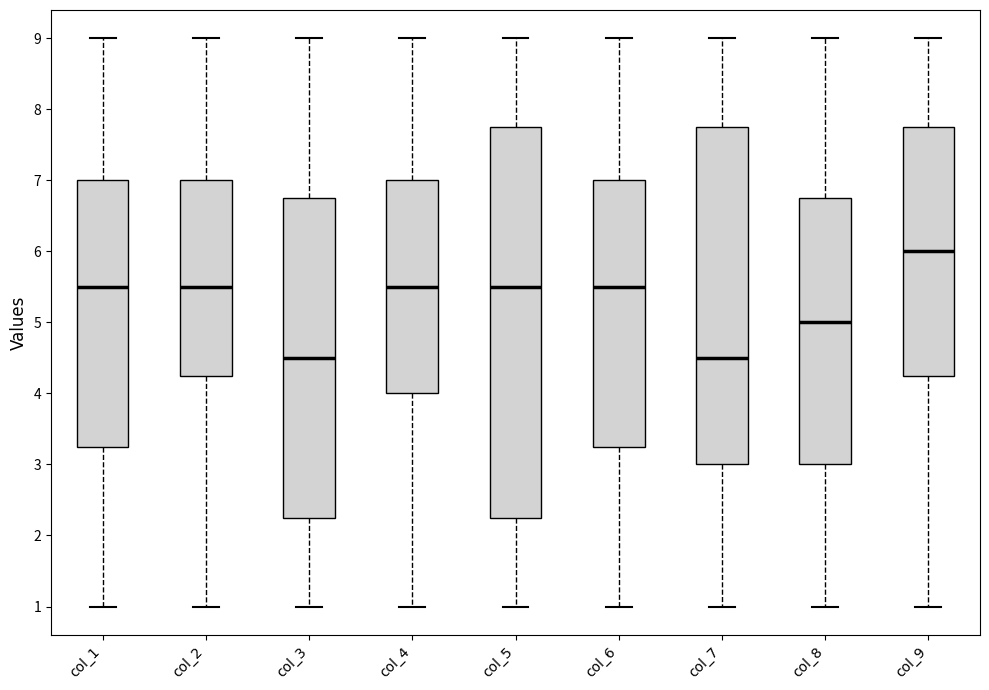

Reading left to right, read every box against the y-axis: the position of its median line, the range the box covers, and the ends of its whiskers. The values are not printed on the chart, so give them approximately, as read against the axis.

col_1: median 5.5, box 3.3 to 7.0, whiskers 1.0 to 9.0
col_2: median 5.5, box 4.3 to 7.0, whiskers 1.0 to 9.0
col_3: median 4.5, box 2.3 to 6.8, whiskers 1.0 to 9.0
col_4: median 5.5, box 4.0 to 7.0, whiskers 1.0 to 9.0
col_5: median 5.5, box 2.3 to 7.8, whiskers 1.0 to 9.0
col_6: median 5.5, box 3.3 to 7.0, whiskers 1.0 to 9.0
col_7: median 4.5, box 3.0 to 7.8, whiskers 1.0 to 9.0
col_8: median 5.0, box 3.0 to 6.8, whiskers 1.0 to 9.0
col_9: median 6.0, box 4.3 to 7.8, whiskers 1.0 to 9.0